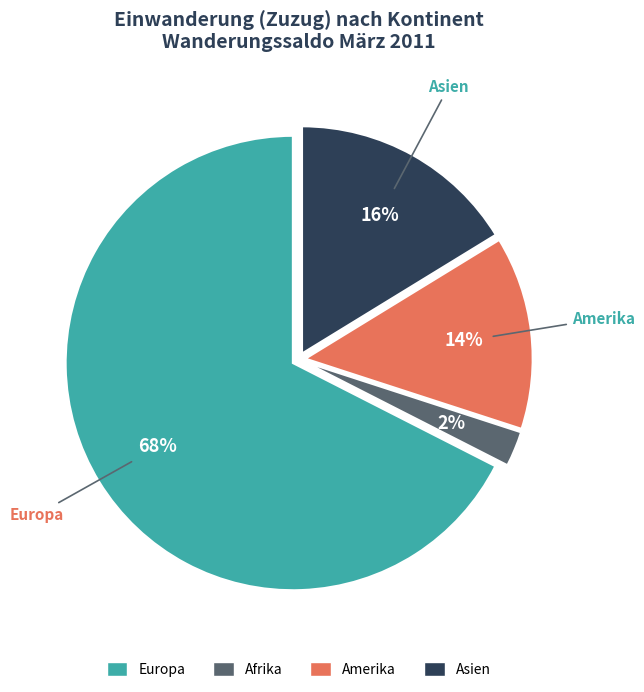

Does Europa represent more than half of the total?

Yes